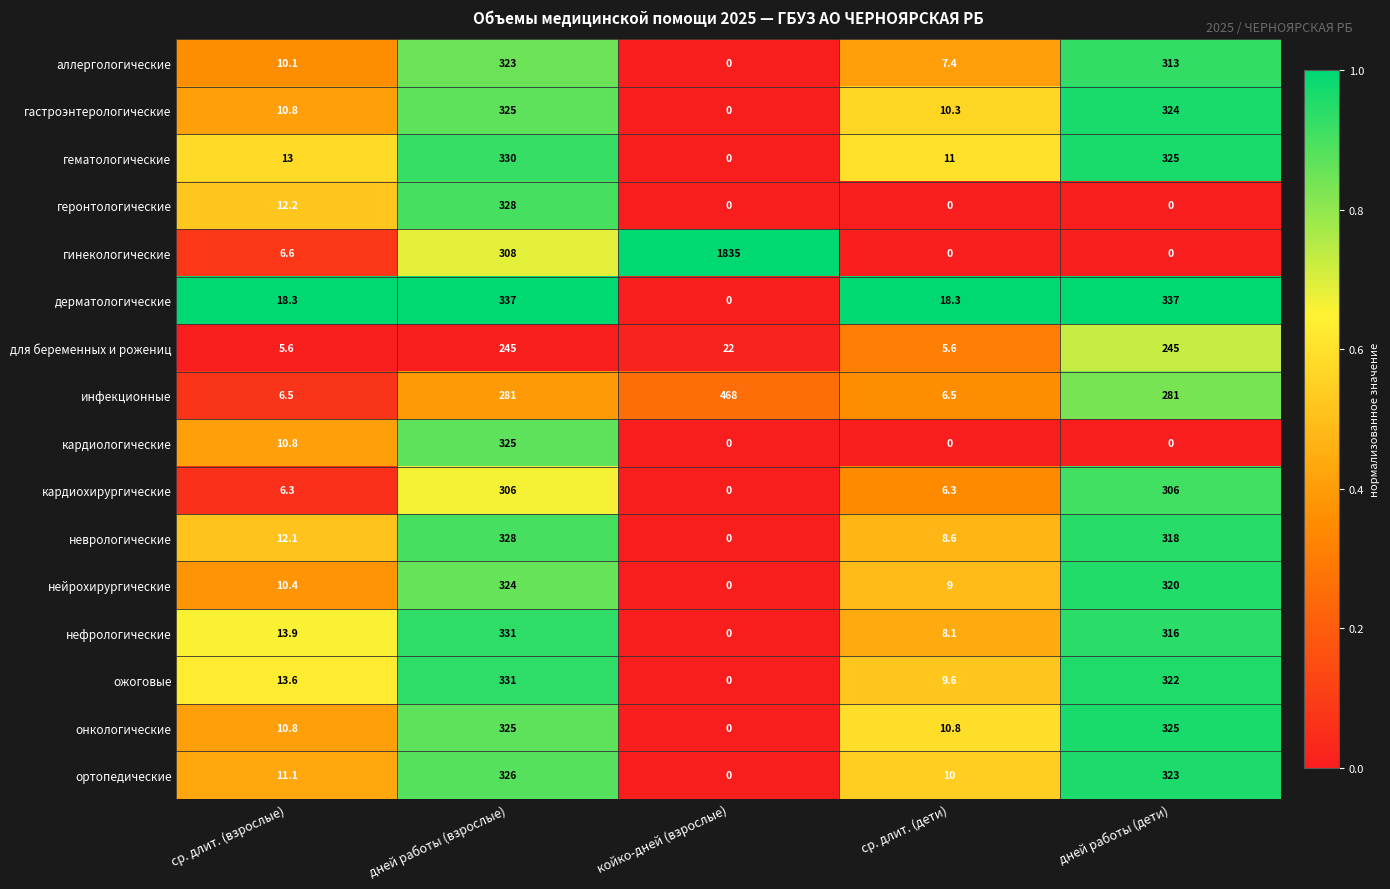

What is the average value of the ортопедические series?

134.0